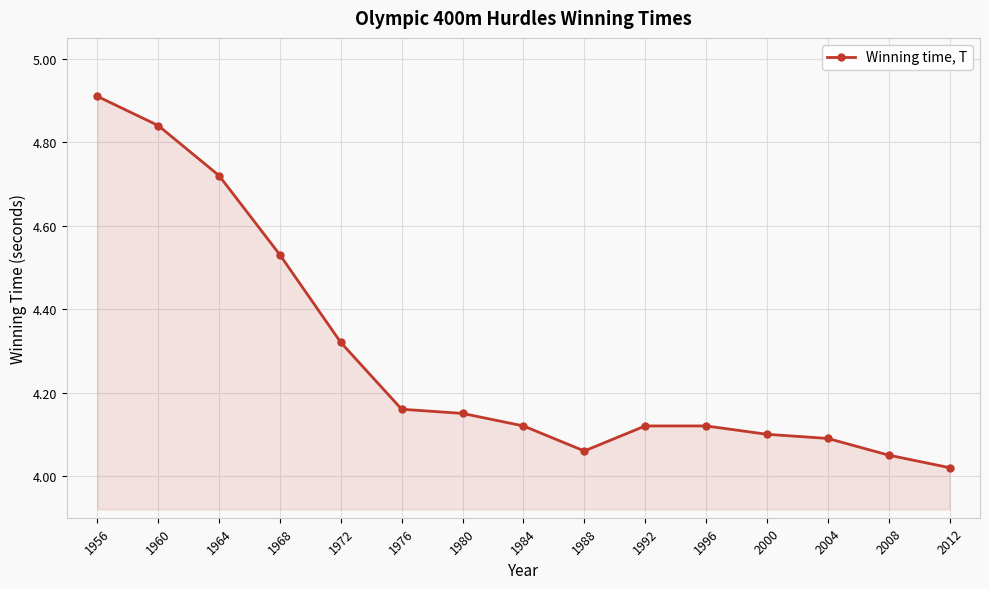

What is the sum of the values at 1980 and 1956?

9.1